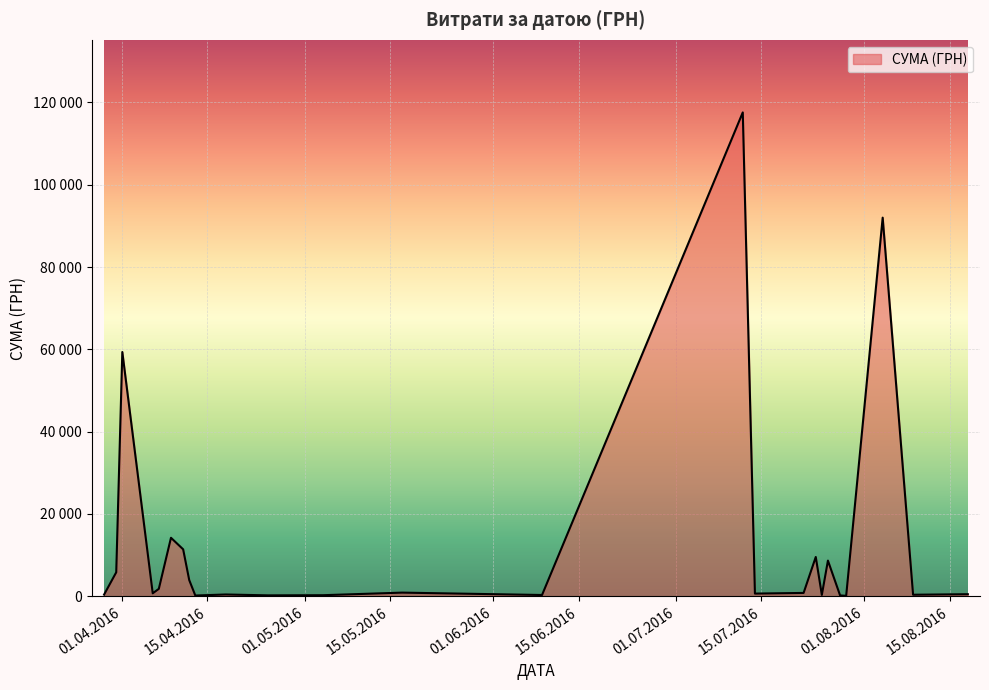

Is this an area chart (filled region under the line)?

Yes